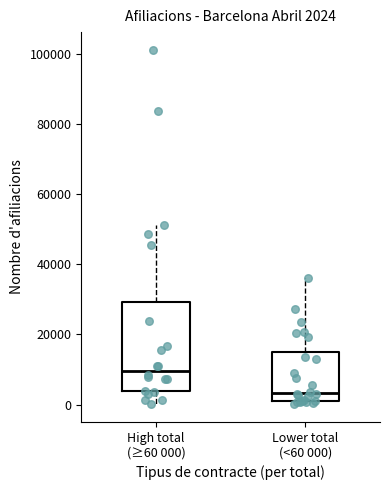

Which box's median line is the lowest?

Lower total (<60 000)